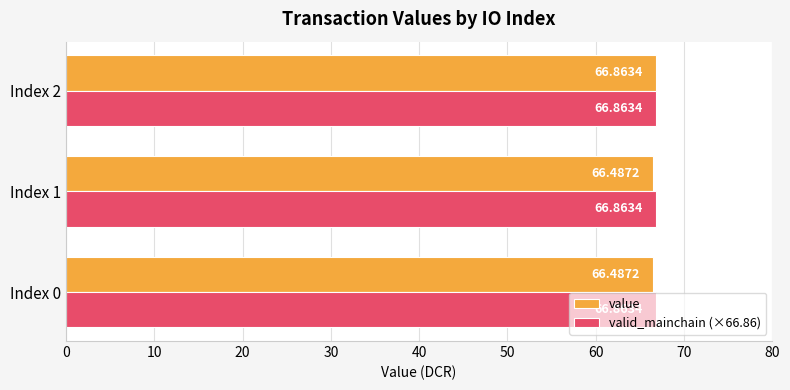

How many categories are shown in the chart?

3